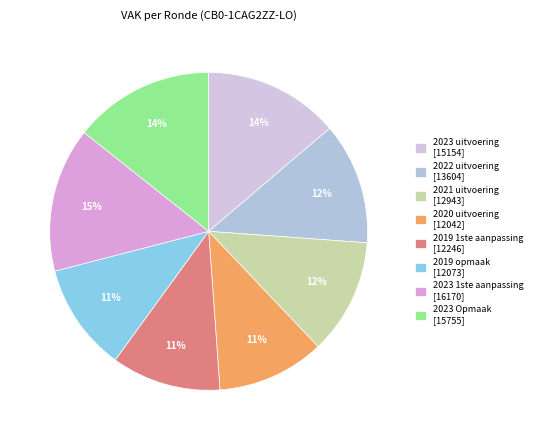

How many slices are in this pie chart?

8